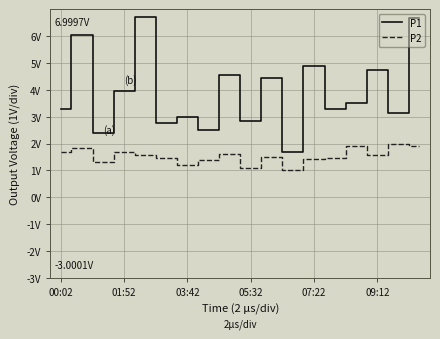

What is the label of the 15th point from the left?

14